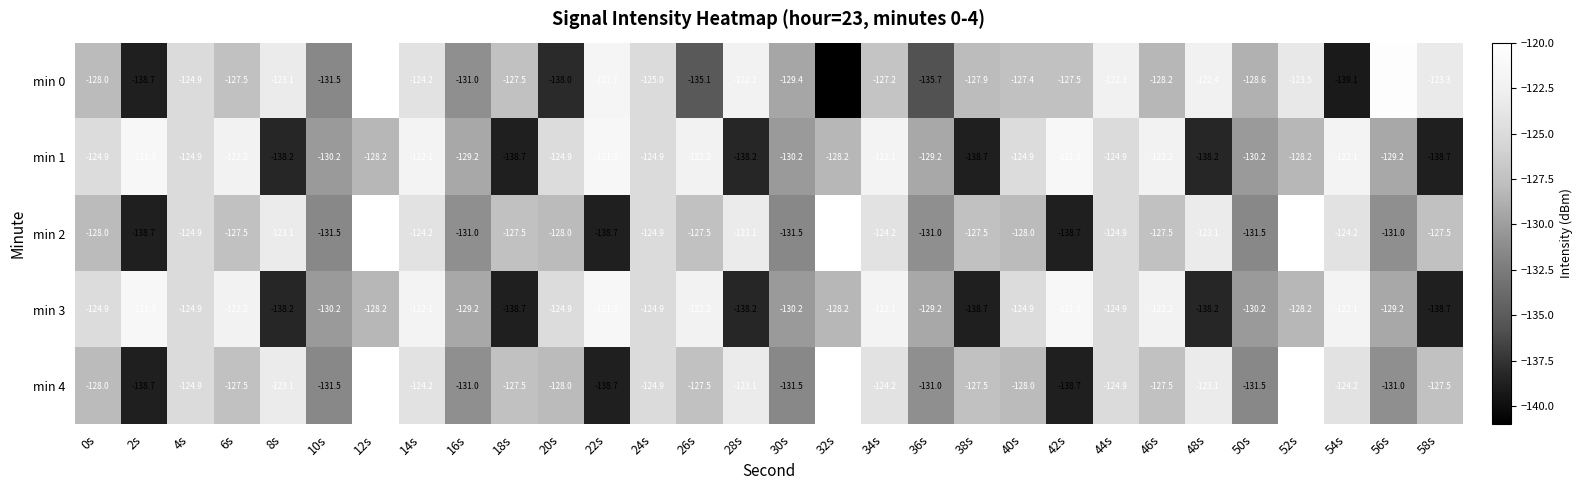

What is the total value across all series at 24s?

-624.6